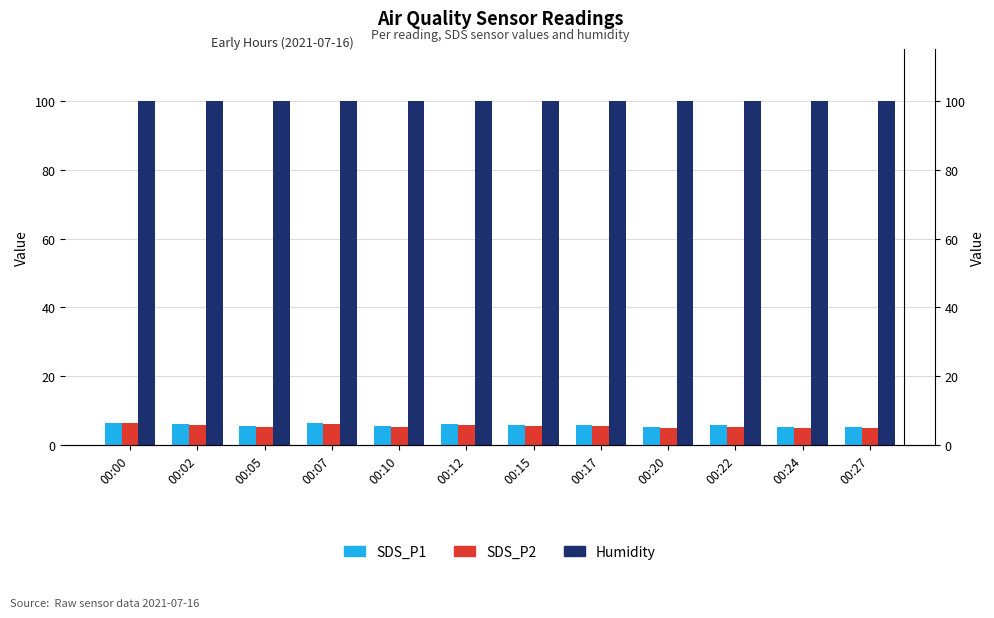

Reading left to right, transcribe all the data shown in this chart.

SDS_P1: 00:00=6.6	00:02=6.2	00:05=5.6	00:07=6.4	00:10=5.5	00:12=6.1	00:15=5.9	00:17=5.9	00:20=5.3	00:22=5.8	00:24=5.2	00:27=5.3
SDS_P2: 00:00=6.4	00:02=6.0	00:05=5.4	00:07=6.1	00:10=5.2	00:12=5.8	00:15=5.5	00:17=5.7	00:20=5.1	00:22=5.4	00:24=5.0	00:27=5.0
Humidity: 00:00=99.9	00:02=99.9	00:05=99.9	00:07=99.9	00:10=99.9	00:12=99.9	00:15=99.9	00:17=99.9	00:20=99.9	00:22=99.9	00:24=99.9	00:27=99.9